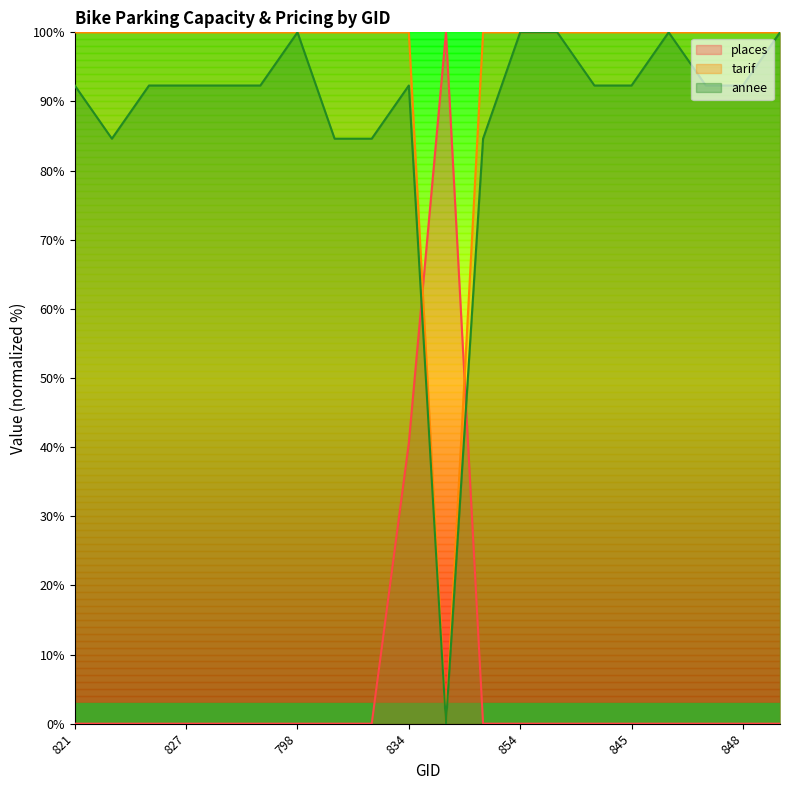

Is it true that annee equals 100.0 at 859?

True